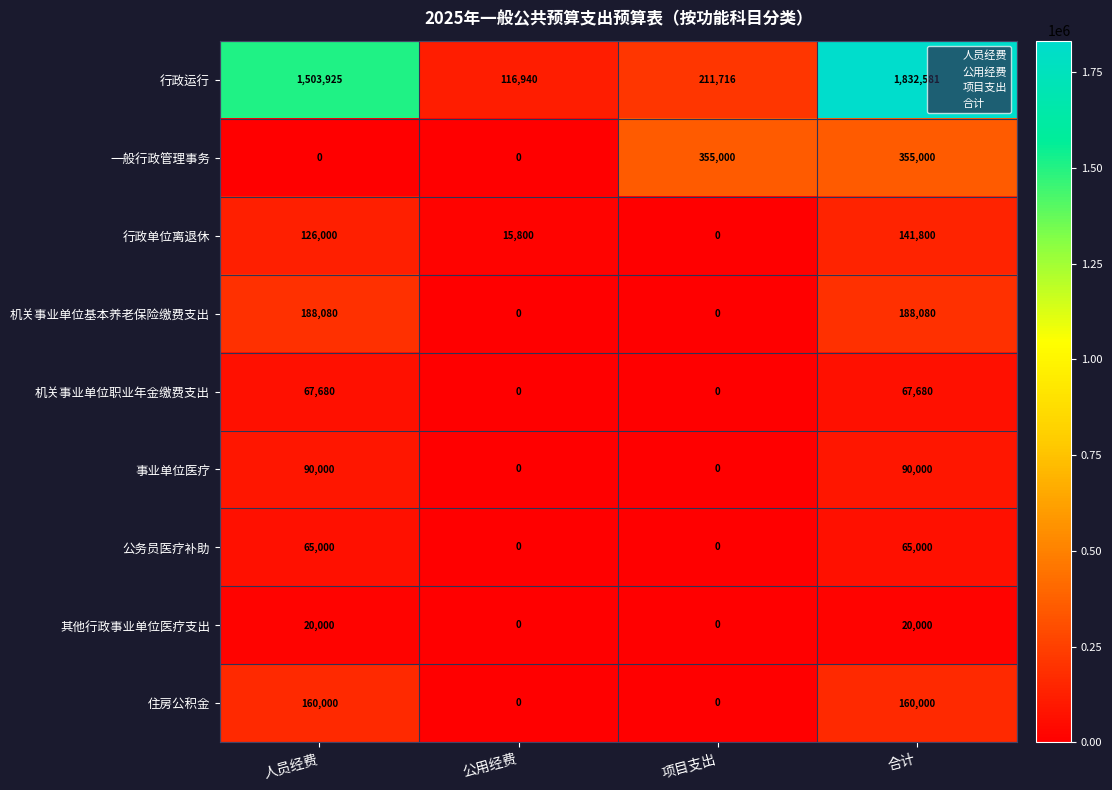

The 行政运行 series shows 2965021 at 合计. True or false?

False